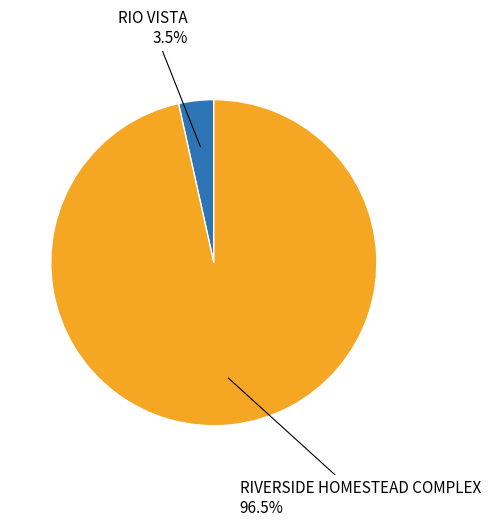

How many segments does this pie chart have?

2